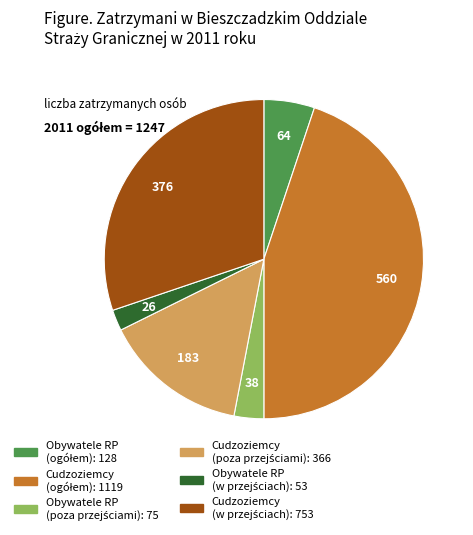

Is there any slice that represents more than half of the pie?

No